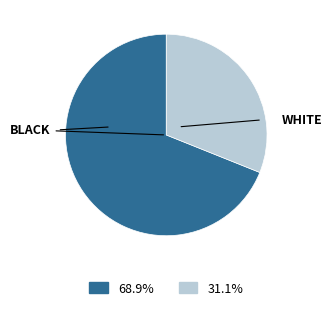

Is there any slice that represents more than half of the pie?

Yes